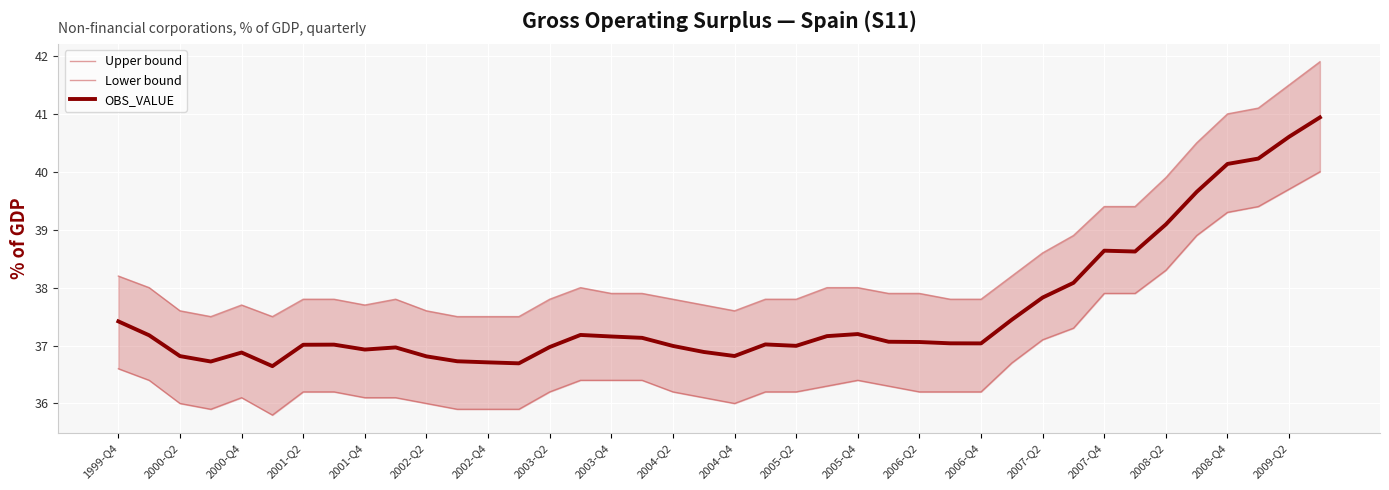

True or false: OBS_VALUE and Lower bound intersect in this chart.

False